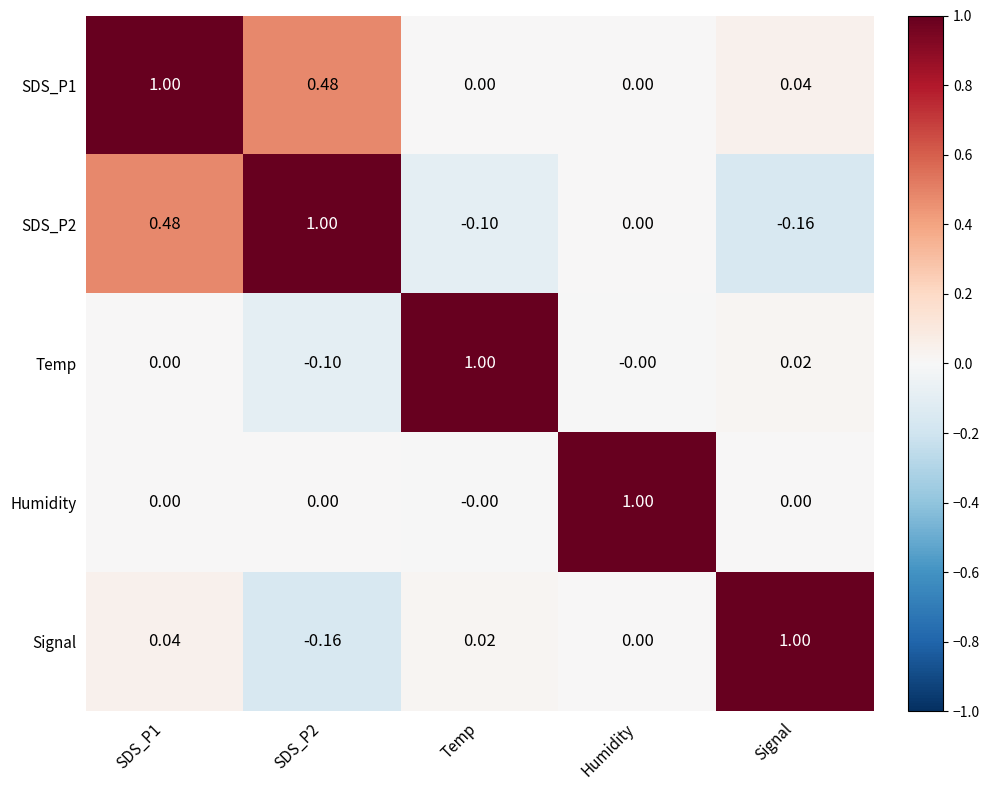

At which label does Humidity reach its peak?

Humidity